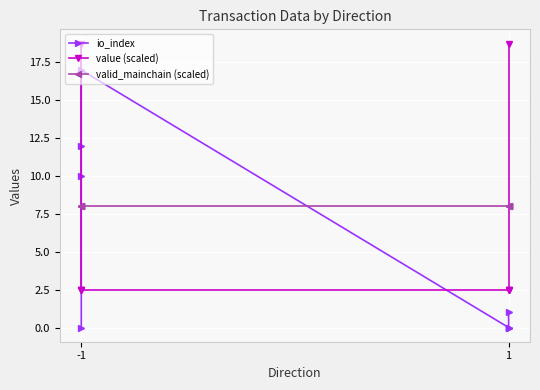

True or false: valid_mainchain (scaled) has more than 1 points higher than both neighbors.

False